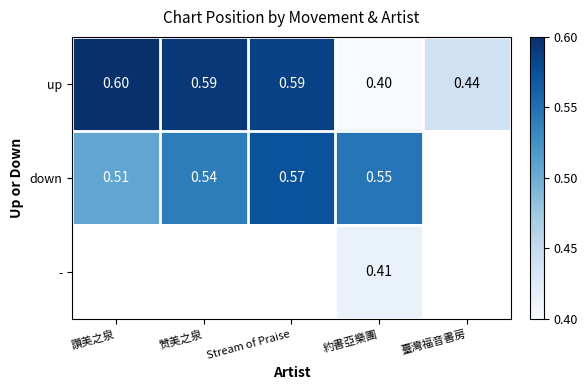

Rank the series at 約書亞樂團 from lowest to highest value.

up, -, down